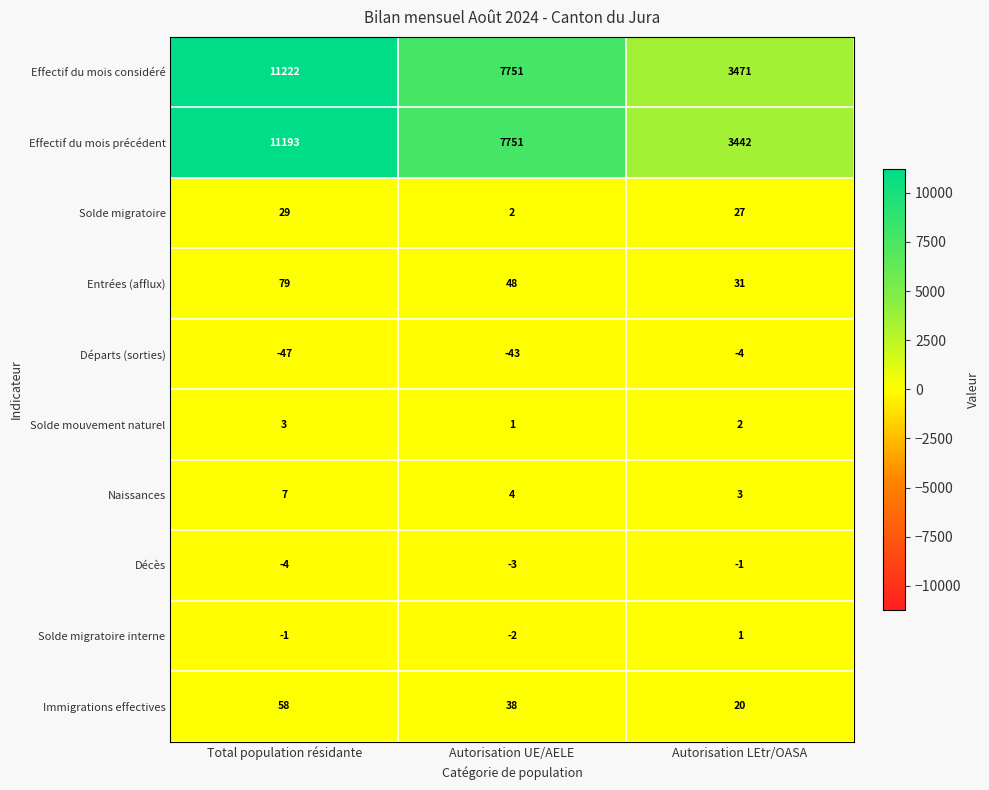

What is the difference between the highest and lowest values at Autorisation UE/AELE?

7794